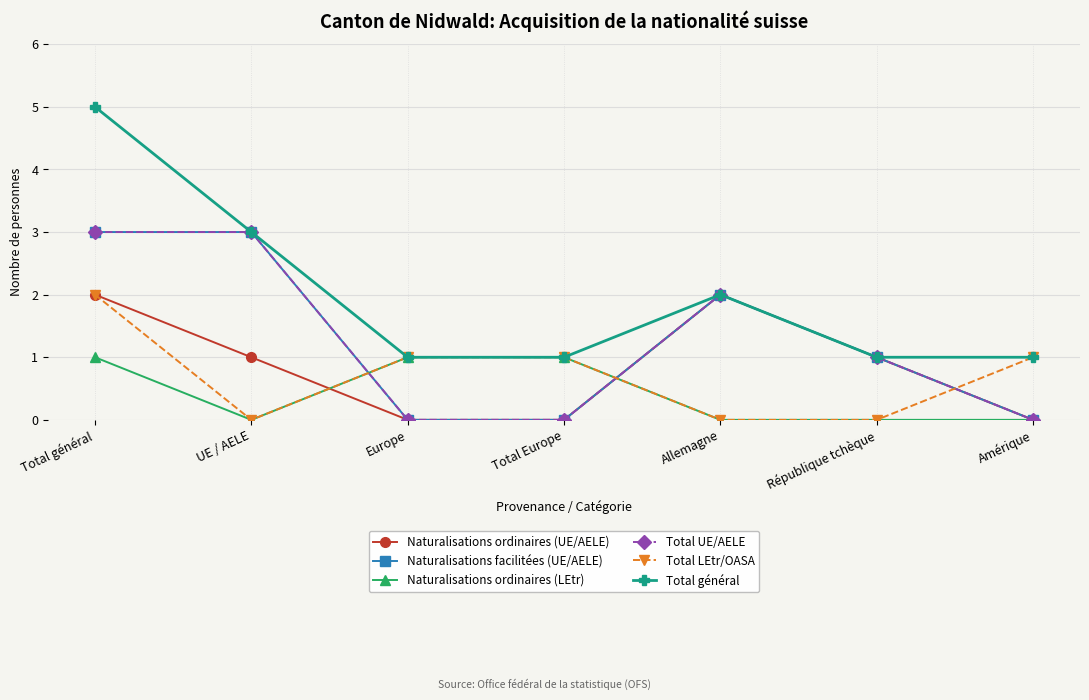

True or false: Total général and Naturalisations ordinaires (LEtr) cross at least once.

False